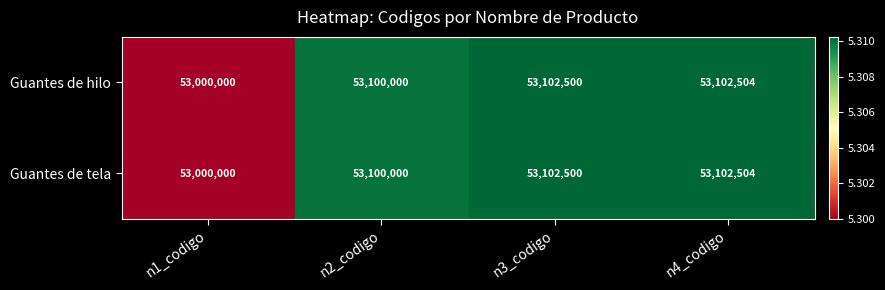

What value does the Guantes de hilo series have at n1_codigo, to the nearest 50?

53000000